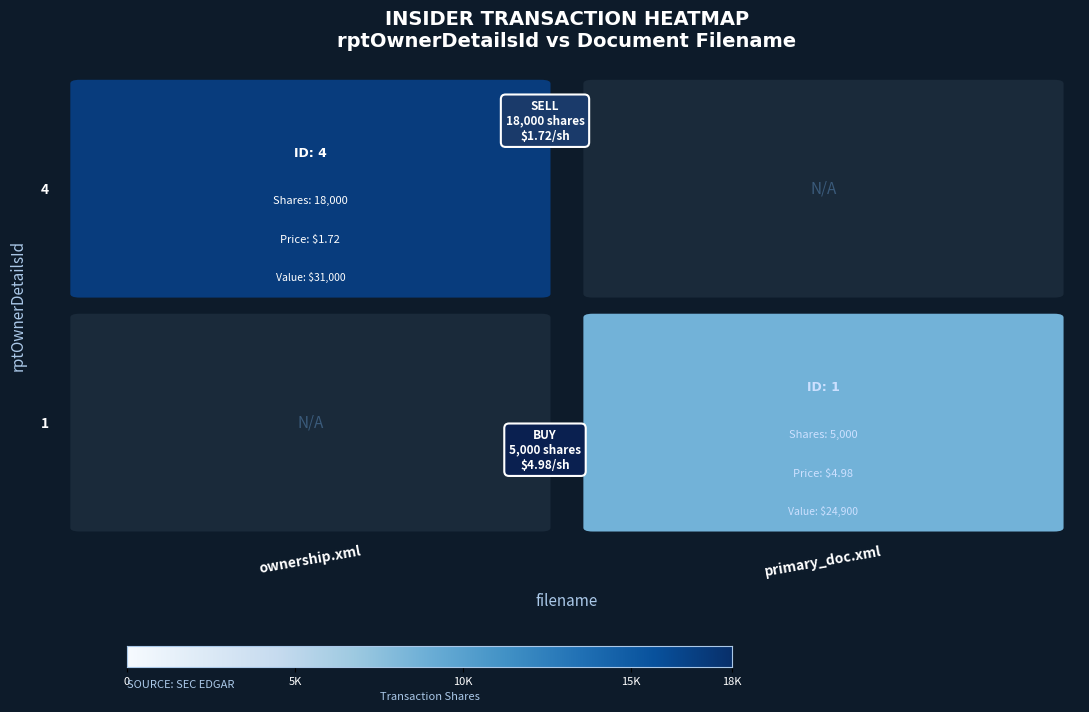

Count the 1 values in the range 0 to 1.

2